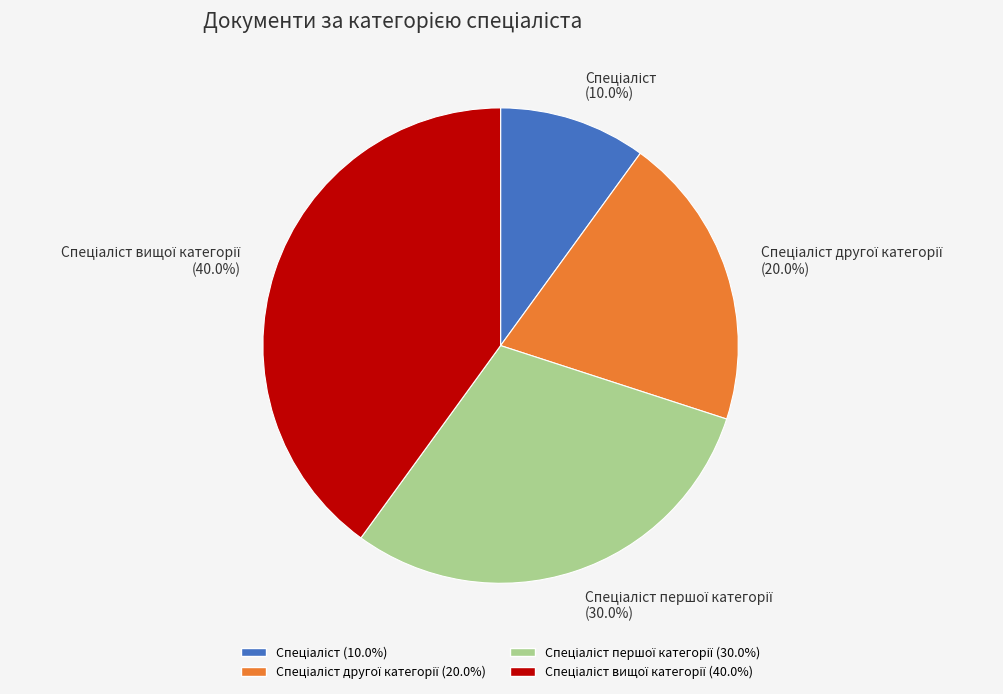

Is there any slice that represents more than half of the pie?

No